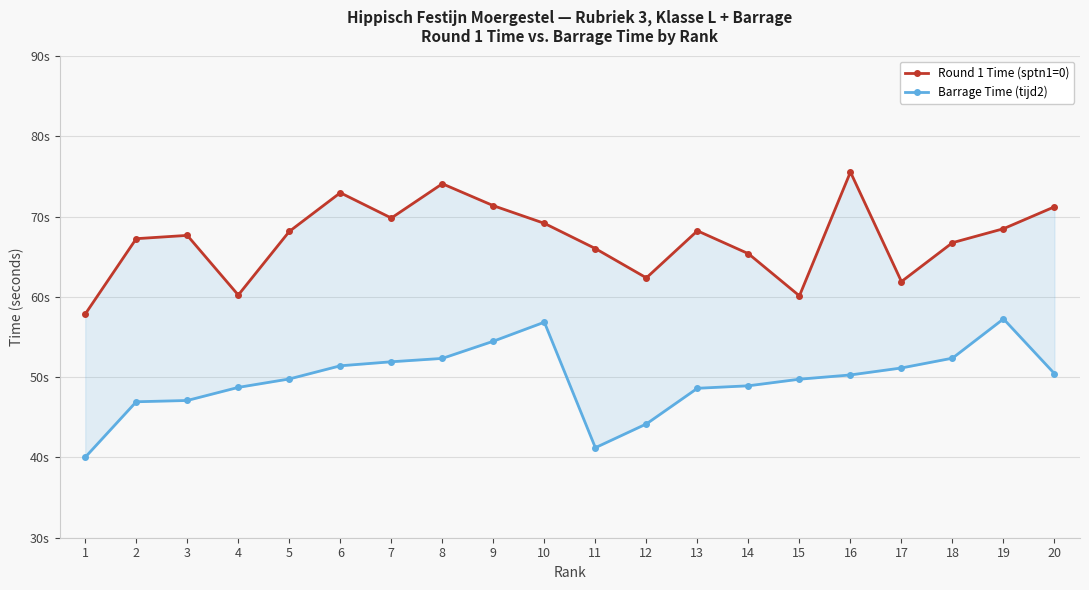

Which series has the largest range (max minus min)?

Round 1 Time (sptn1=0)